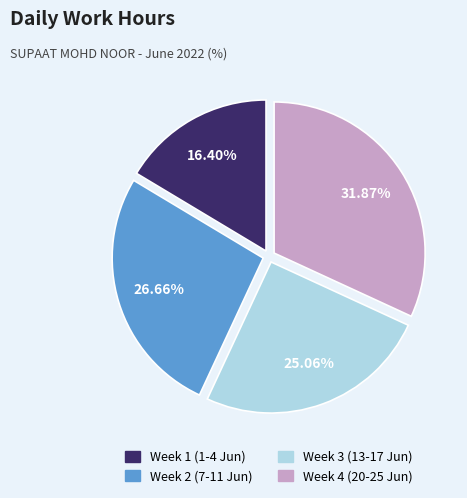

Count the number of slices in the pie.

4